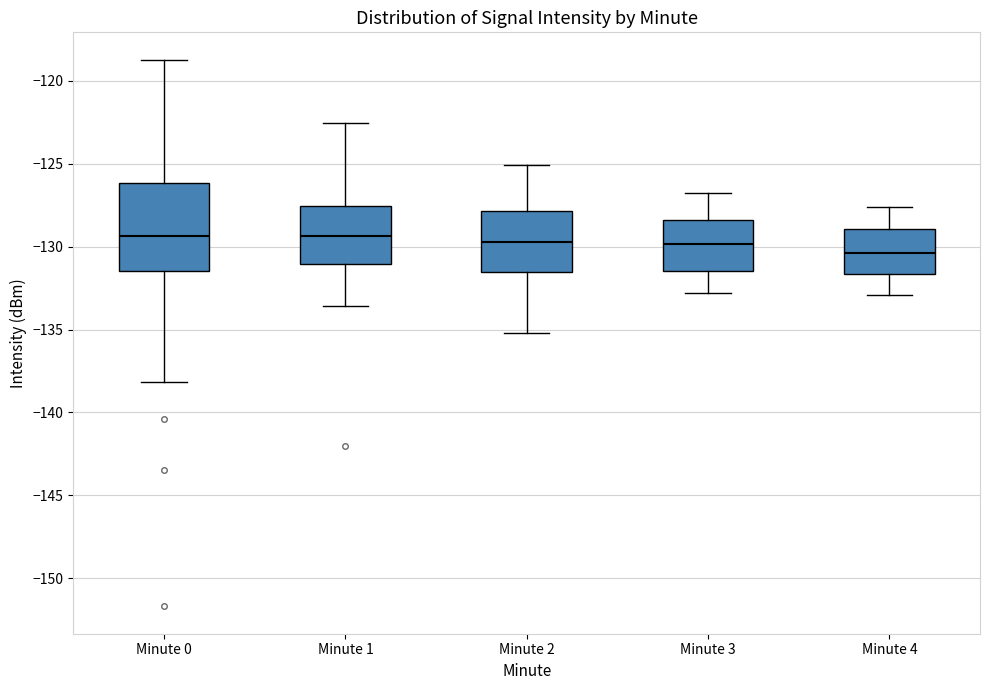

Reading left to right, transcribe this box plot: for each box, give where its median line is, the range the box spans, and where its two whiskers end, as read against the y-axis. The values are not printed on the chart, so give them approximately, as read against the axis.

Minute 0: median -129.5, box -131.5 to -126.0, whiskers -138.0 to -118.5
Minute 1: median -129.5, box -131.0 to -127.5, whiskers -133.5 to -122.5
Minute 2: median -129.5, box -131.5 to -128.0, whiskers -135.0 to -125.0
Minute 3: median -130.0, box -131.5 to -128.5, whiskers -133.0 to -127.0
Minute 4: median -130.5, box -131.5 to -129.0, whiskers -133.0 to -127.5